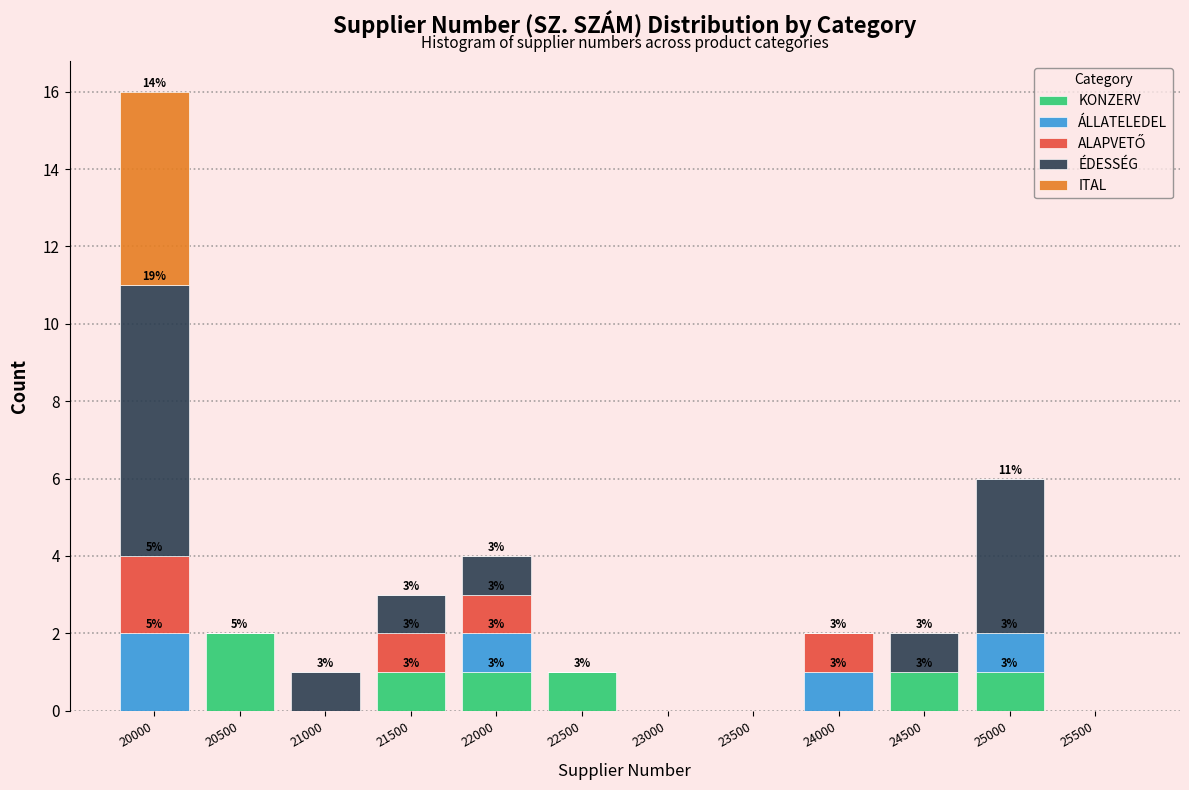

The value of KONZERV at 20500 is 3. True or false?

False